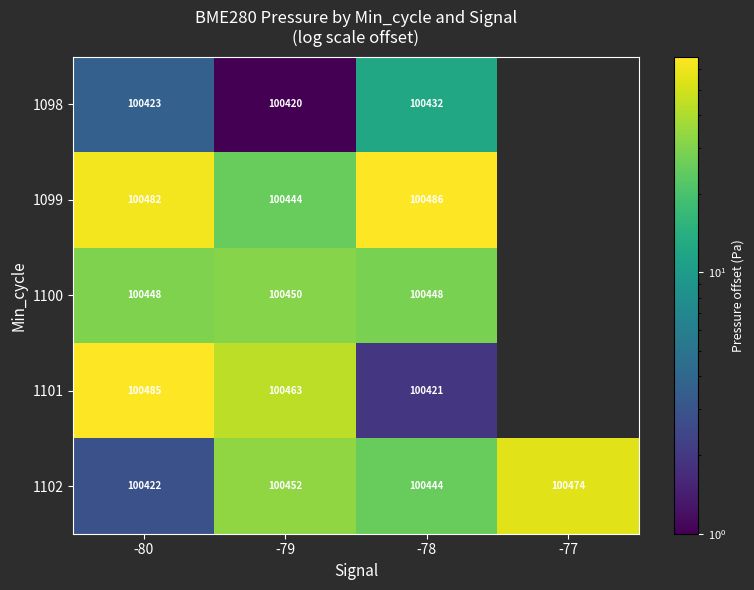

Is the value of 1100 at -79 greater than the value of 1102 at -79?

No